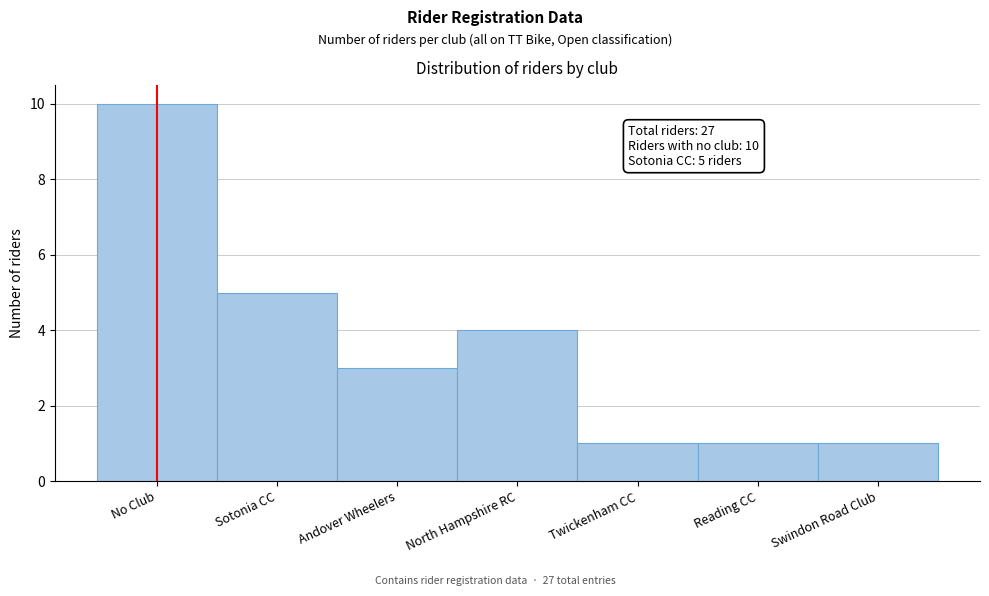

Reading left to right, extract all data points from this chart.

No Club=10	Sotonia CC=5	Andover Wheelers=3	North Hampshire RC=4	Twickenham CC=1	Reading CC=1	Swindon Road Club=1